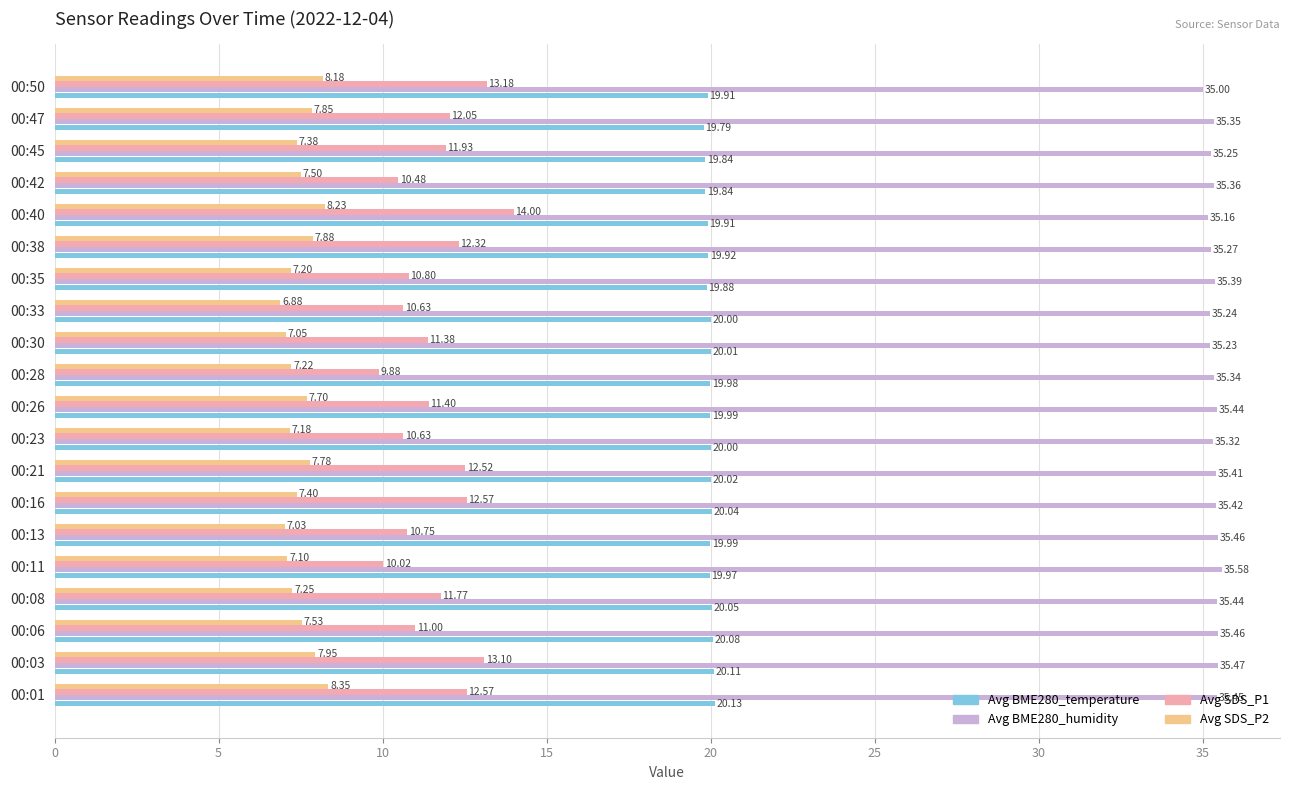

List the series in order of their peak value, highest first.

Avg BME280_humidity, Avg BME280_temperature, Avg SDS_P1, Avg SDS_P2